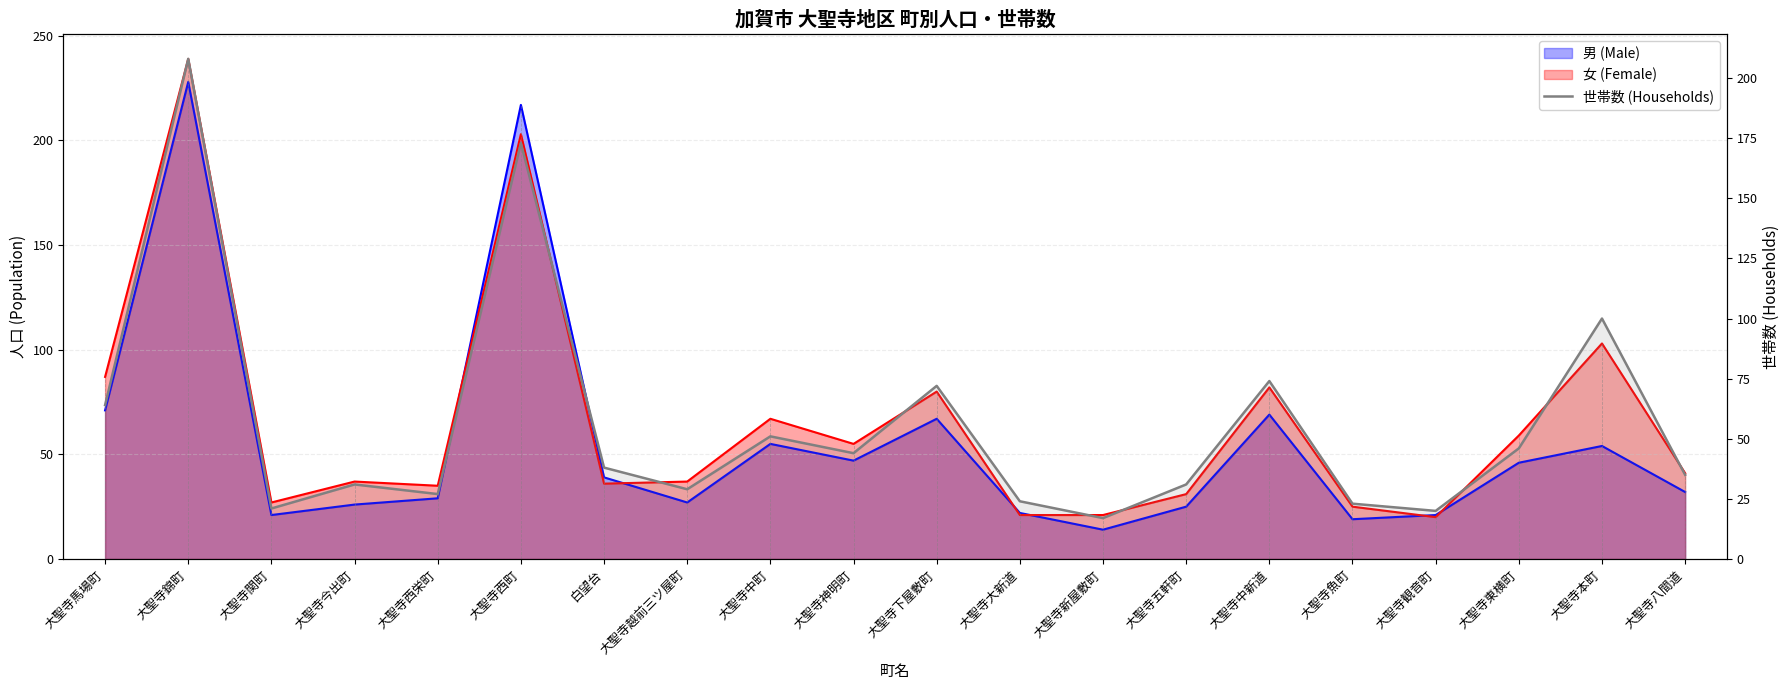

How many data points are above 38?

9